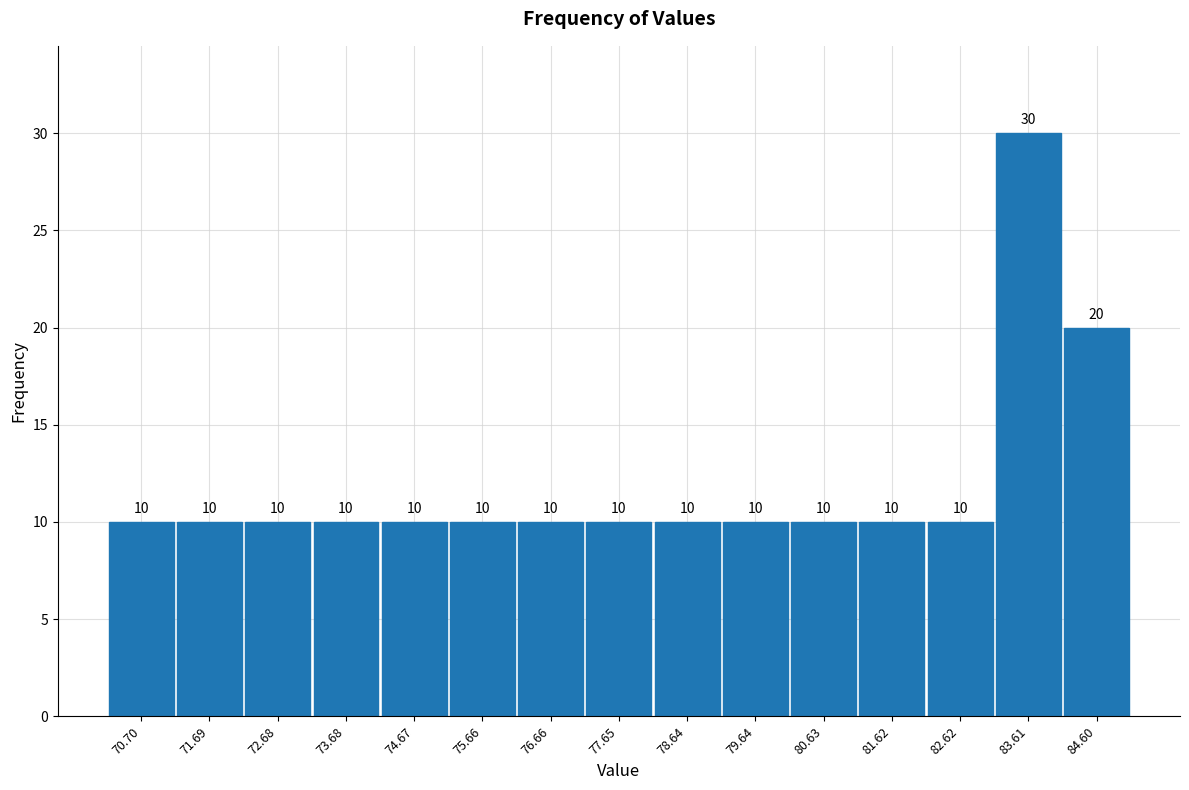

Reading left to right, transcribe this chart: for each bar, give the range it covers on the x-axis and its height. The bar edges are not printed on the chart, so give them approximately, as read against the axis.

70.2 to 71.2: 10
71.2 to 72.2: 10
72.2 to 73.2: 10
73.2 to 74.2: 10
74.2 to 75.2: 10
75.2 to 76.2: 10
76.2 to 77.2: 10
77.2 to 78.1: 10
78.1 to 79.1: 10
79.1 to 80.1: 10
80.1 to 81.1: 10
81.1 to 82.1: 10
82.1 to 83.1: 10
83.1 to 84.1: 30
84.1 to 85.1: 20